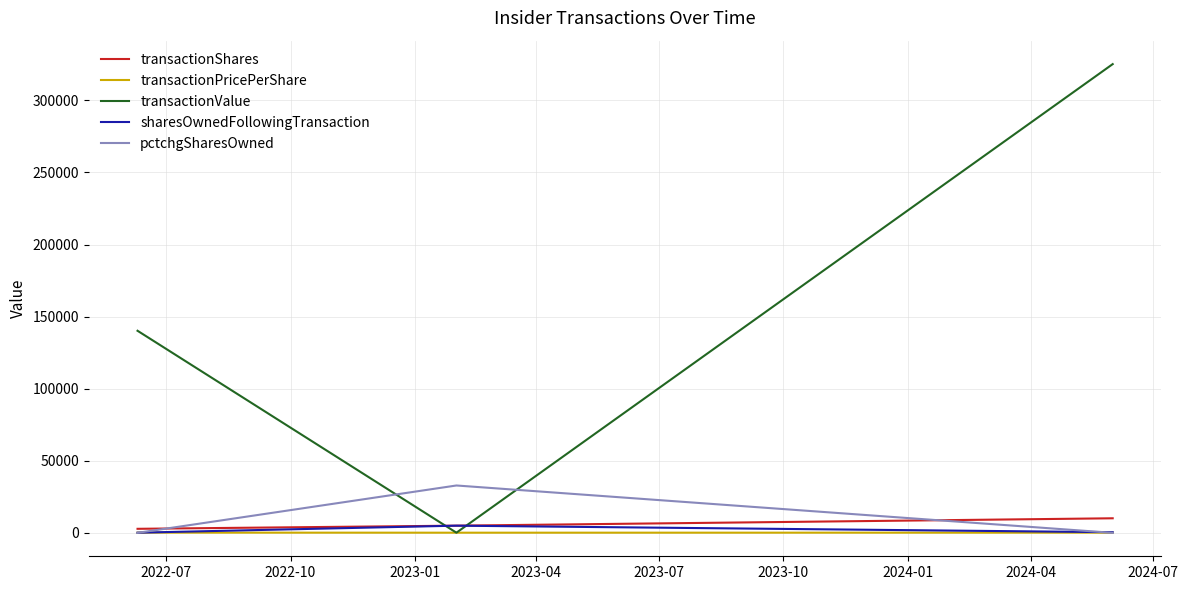

List the series in order of their peak value, highest first.

transactionValue, pctchgSharesOwned, transactionShares, sharesOwnedFollowingTransaction, transactionPricePerShare